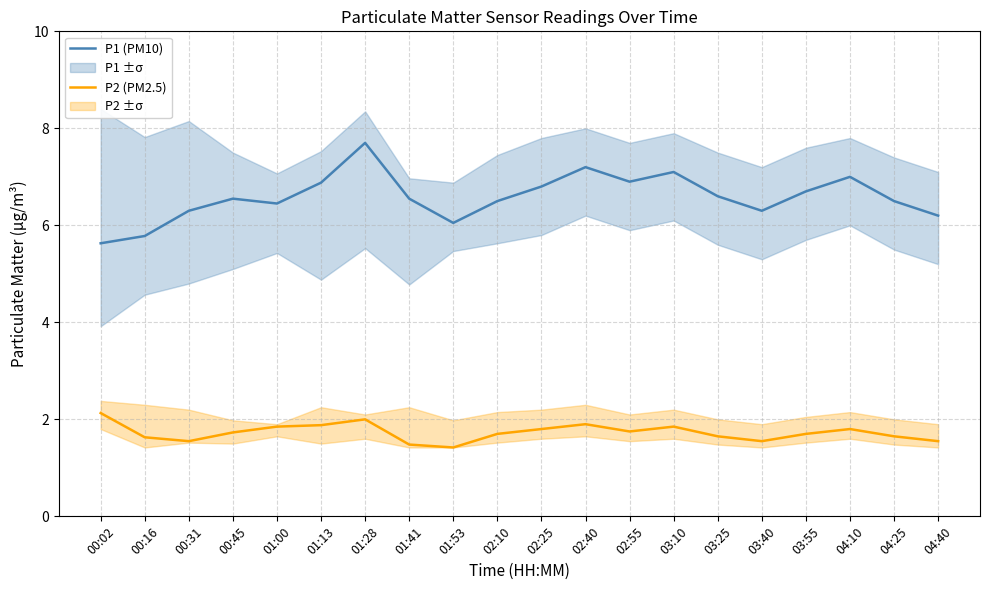

What is the value of the P2 (PM2.5) point at the 16th from the left?

1.6